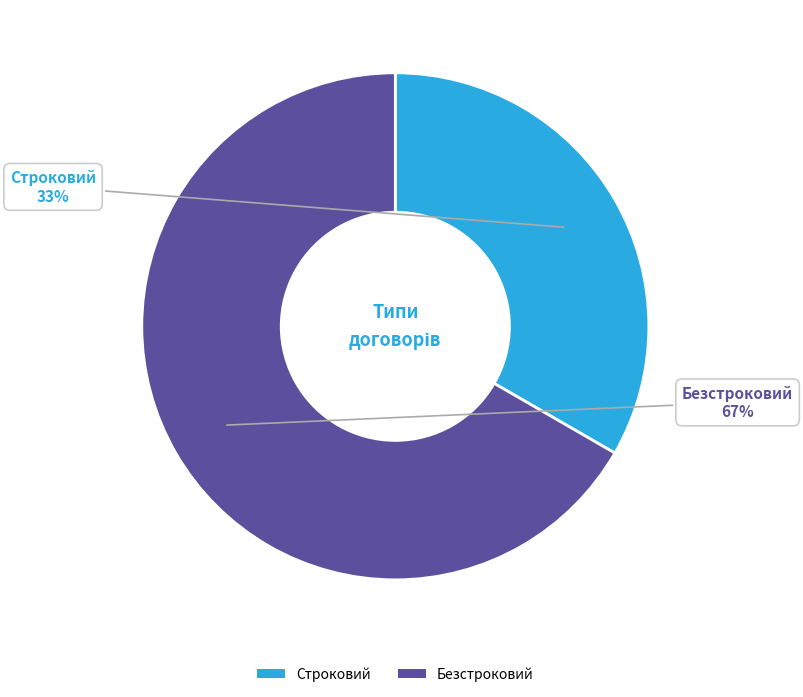

Which has a higher value, Безстроковий or Строковий?

Безстроковий